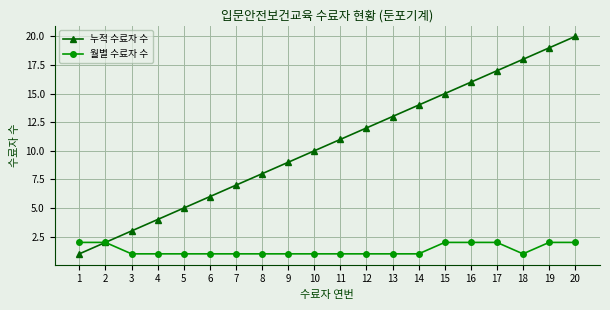

Which series changed the most between 4 and 20?

누적 수료자 수